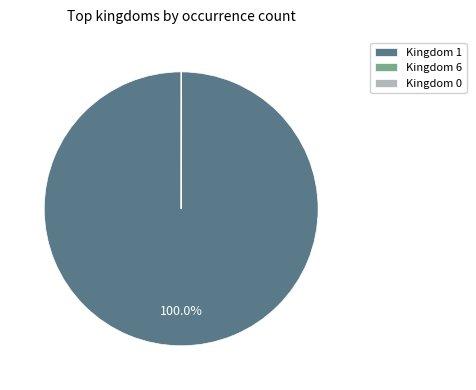

Is there any slice that represents more than half of the pie?

Yes